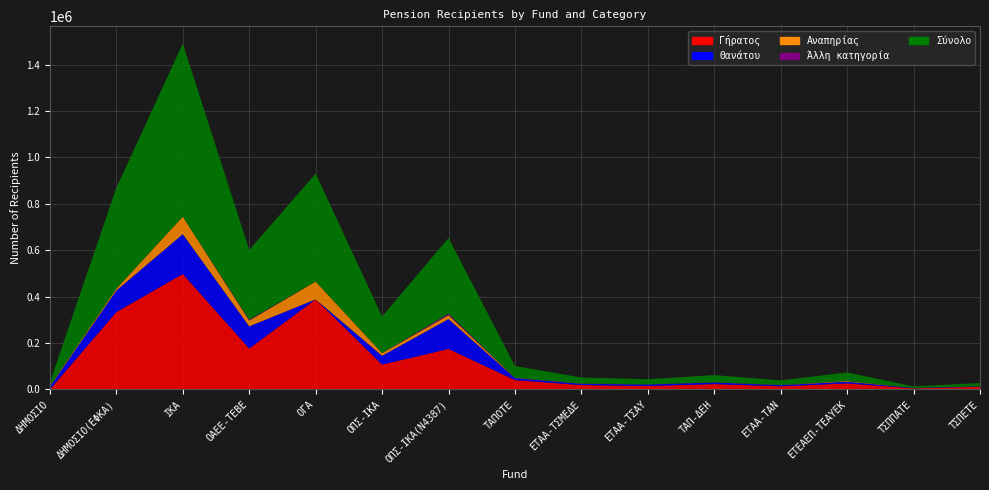

Reading left to right, list all the values displayed in this chart.

Γήρατος: ΔΗΜΟΣΙΟ=361	ΔΗΜΟΣΙΟ(ΕΦΚΑ)=333901	ΙΚΑ=497921	ΟΑΕΕ-ΤΕΒΕ=176553	ΟΓΑ=388421	ΟΠΣ-ΙΚΑ=107171	ΟΠΣ-ΙΚΑ(Ν4387)=174810	ΤΑΠΟΤΕ=40542	ΕΤΑΑ-ΤΣΜΕΔΕ=19030	ΕΤΑΑ-ΤΣΑΥ=14888	ΤΑΠ-ΔΕΗ=23296	ΕΤΑΑ-ΤΑΝ=13825	ΕΤΕΑΕΠ-ΤΕΑΥΕΚ=26236	ΤΣΠΠΑΤΕ=5063	ΤΣΠΕΤΕ=11787
Θανάτου: ΔΗΜΟΣΙΟ=11855	ΔΗΜΟΣΙΟ(ΕΦΚΑ)=92678	ΙΚΑ=171489	ΟΑΕΕ-ΤΕΒΕ=95554	ΟΓΑ=0	ΟΠΣ-ΙΚΑ=38178	ΟΠΣ-ΙΚΑ(Ν4387)=128708	ΤΑΠΟΤΕ=8602	ΕΤΑΑ-ΤΣΜΕΔΕ=5772	ΕΤΑΑ-ΤΣΑΥ=6709	ΤΑΠ-ΔΕΗ=7047	ΕΤΑΑ-ΤΑΝ=5110	ΕΤΕΑΕΠ-ΤΕΑΥΕΚ=7445	ΤΣΠΠΑΤΕ=1432	ΤΣΠΕΤΕ=1929
Αναπηρίας: ΔΗΜΟΣΙΟ=3324	ΔΗΜΟΣΙΟ(ΕΦΚΑ)=8044	ΙΚΑ=75910	ΟΑΕΕ-ΤΕΒΕ=25058	ΟΓΑ=76956	ΟΠΣ-ΙΚΑ=11395	ΟΠΣ-ΙΚΑ(Ν4387)=16830	ΤΑΠΟΤΕ=1147	ΕΤΑΑ-ΤΣΜΕΔΕ=1094	ΕΤΑΑ-ΤΣΑΥ=334	ΤΑΠ-ΔΕΗ=722	ΕΤΑΑ-ΤΑΝ=625	ΕΤΕΑΕΠ-ΤΕΑΥΕΚ=3049	ΤΣΠΠΑΤΕ=143	ΤΣΠΕΤΕ=291
Άλλη κατηγορία: ΔΗΜΟΣΙΟ=0	ΔΗΜΟΣΙΟ(ΕΦΚΑ)=0	ΙΚΑ=0	ΟΑΕΕ-ΤΕΒΕ=3574	ΟΓΑ=0	ΟΠΣ-ΙΚΑ=381	ΟΠΣ-ΙΚΑ(Ν4387)=6199	ΤΑΠΟΤΕ=335	ΕΤΑΑ-ΤΣΜΕΔΕ=0	ΕΤΑΑ-ΤΣΑΥ=165	ΤΑΠ-ΔΕΗ=0	ΕΤΑΑ-ΤΑΝ=0	ΕΤΕΑΕΠ-ΤΕΑΥΕΚ=0	ΤΣΠΠΑΤΕ=46	ΤΣΠΕΤΕ=0
Σύνολο: ΔΗΜΟΣΙΟ=15540	ΔΗΜΟΣΙΟ(ΕΦΚΑ)=434623	ΙΚΑ=745320	ΟΑΕΕ-ΤΕΒΕ=300739	ΟΓΑ=465377	ΟΠΣ-ΙΚΑ=157125	ΟΠΣ-ΙΚΑ(Ν4387)=326547	ΤΑΠΟΤΕ=50626	ΕΤΑΑ-ΤΣΜΕΔΕ=25896	ΕΤΑΑ-ΤΣΑΥ=22096	ΤΑΠ-ΔΕΗ=31065	ΕΤΑΑ-ΤΑΝ=19560	ΕΤΕΑΕΠ-ΤΕΑΥΕΚ=36730	ΤΣΠΠΑΤΕ=6684	ΤΣΠΕΤΕ=14007